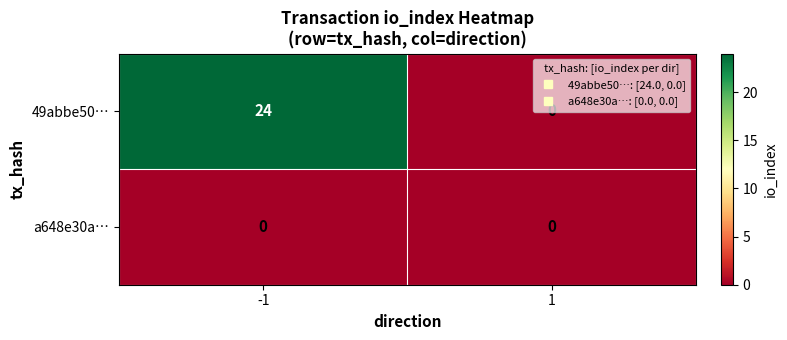

Rank the series by their average value, from highest to lowest.

49abbe50…, a648e30a…